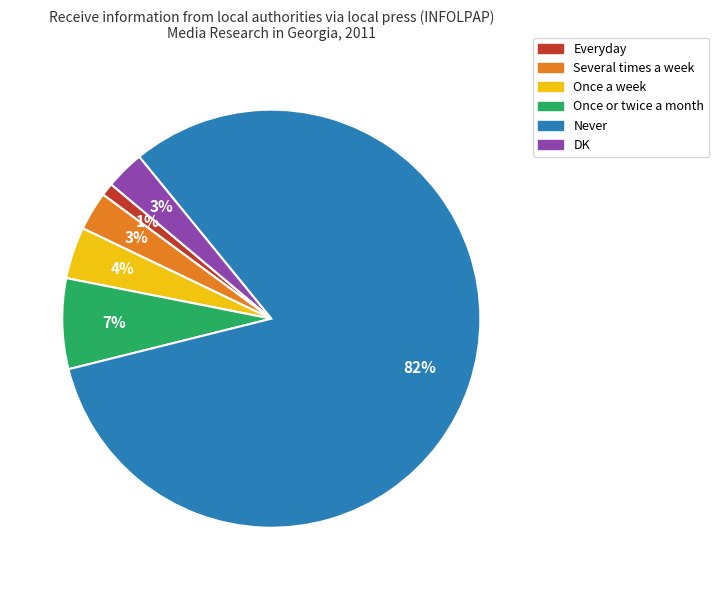

Is there a majority slice in this chart?

Yes